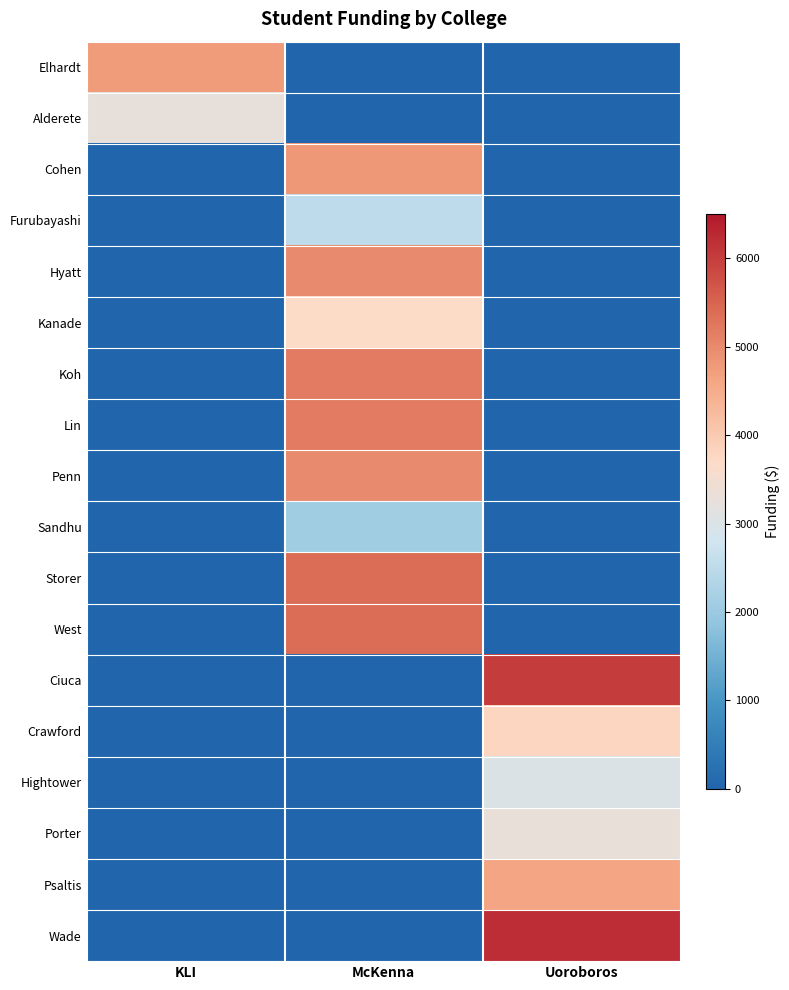

Which has a higher value, KLI or Uoroboros?

KLI